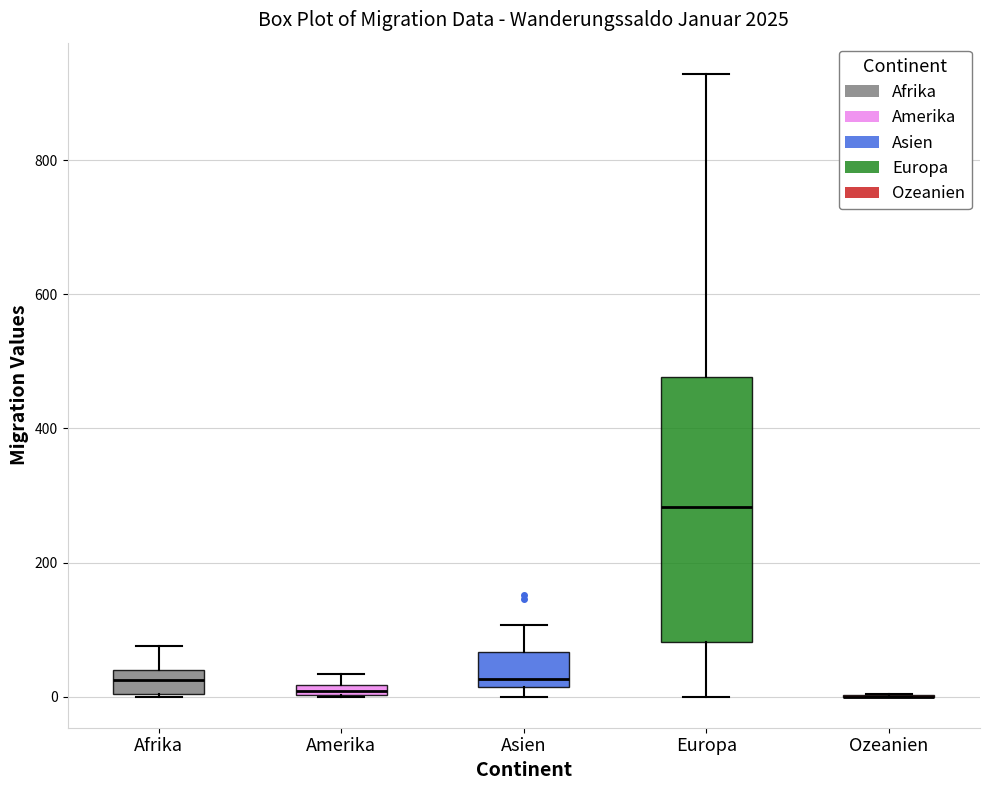

Comparing the boxes themselves (not the whiskers), which one is the tallest?

Europa